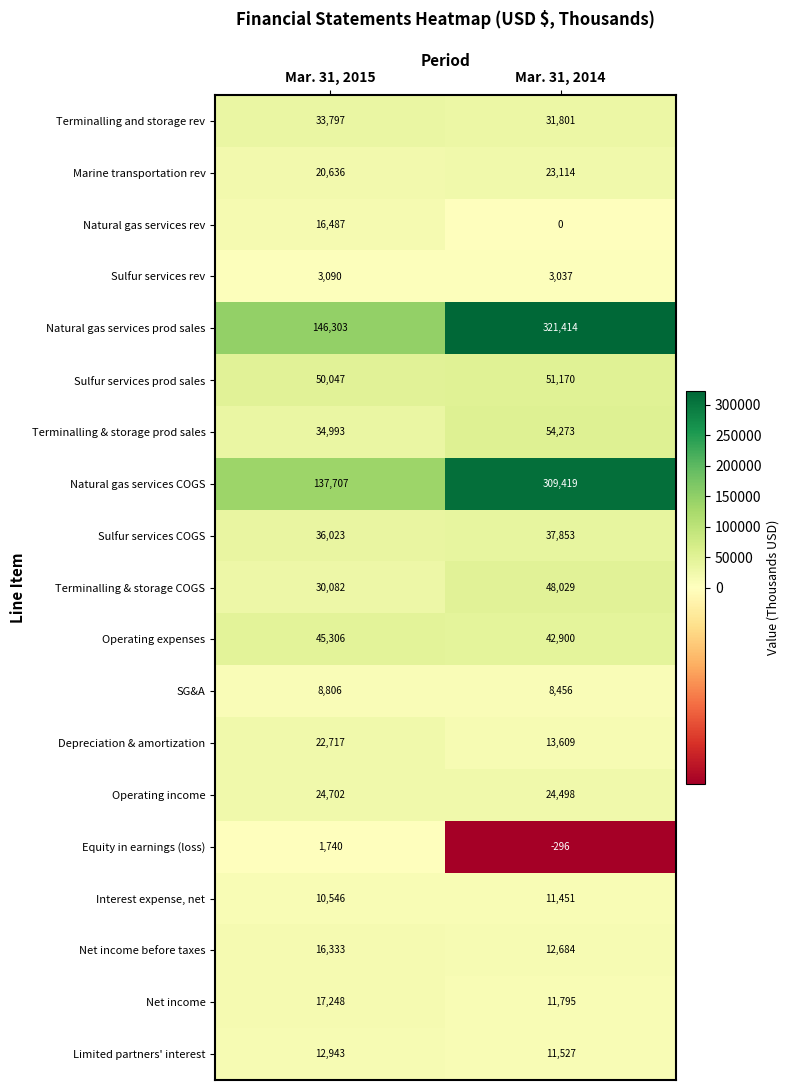

At which category is the sum across all series the highest?

Mar. 31, 2014